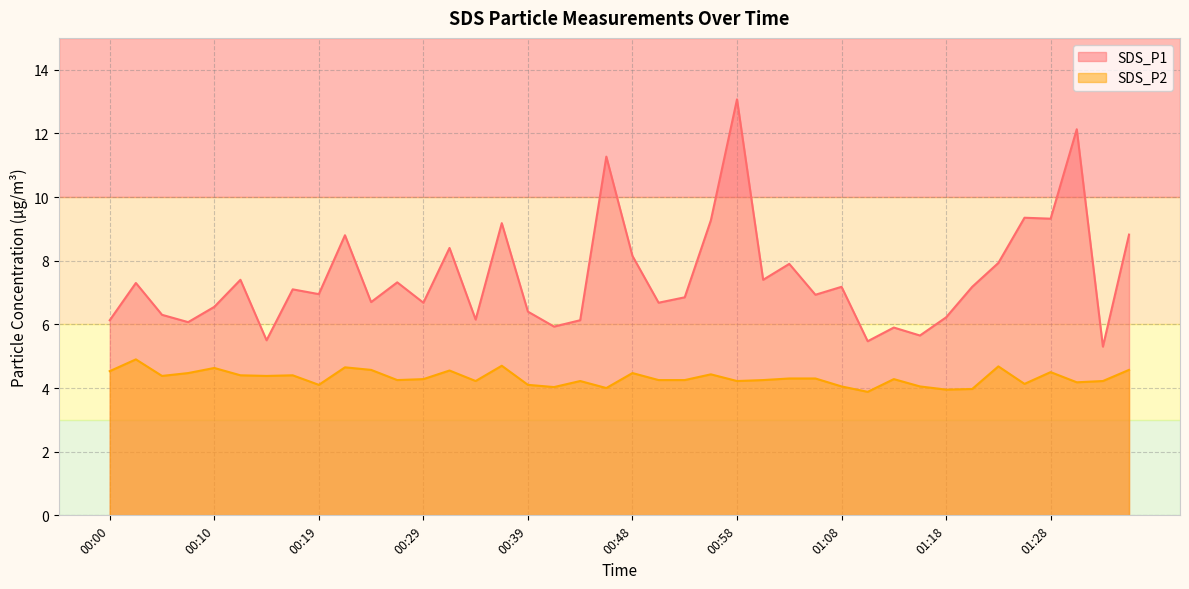

True or false: SDS_P2 and SDS_P1 cross at least once.

False